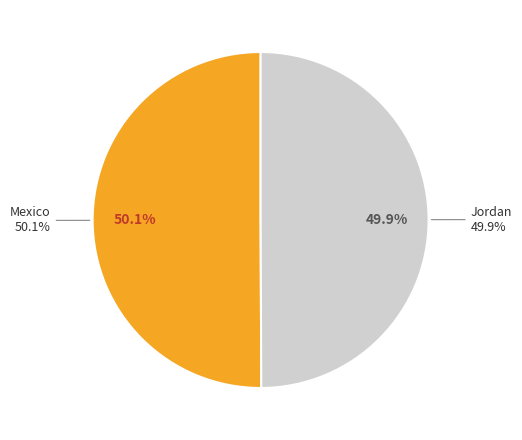

The Mexico slice represents 50% of the pie. True or false?

True